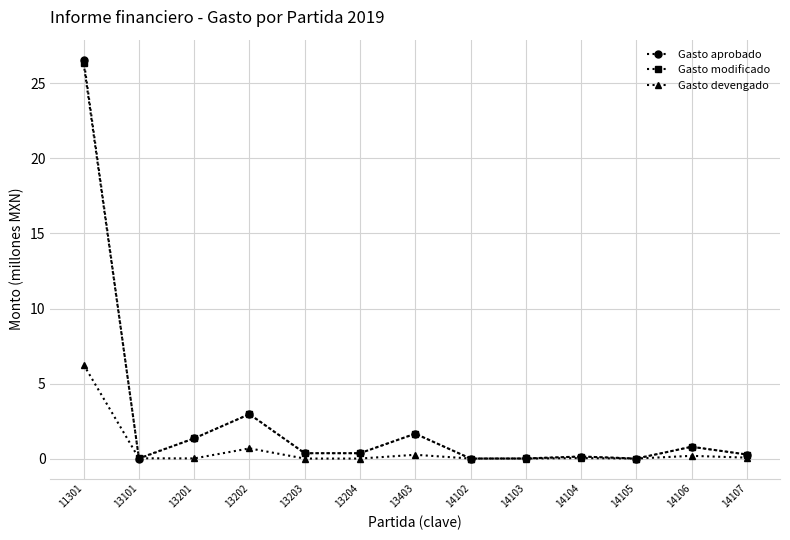

What is the sum of all Gasto devengado values?

7.5